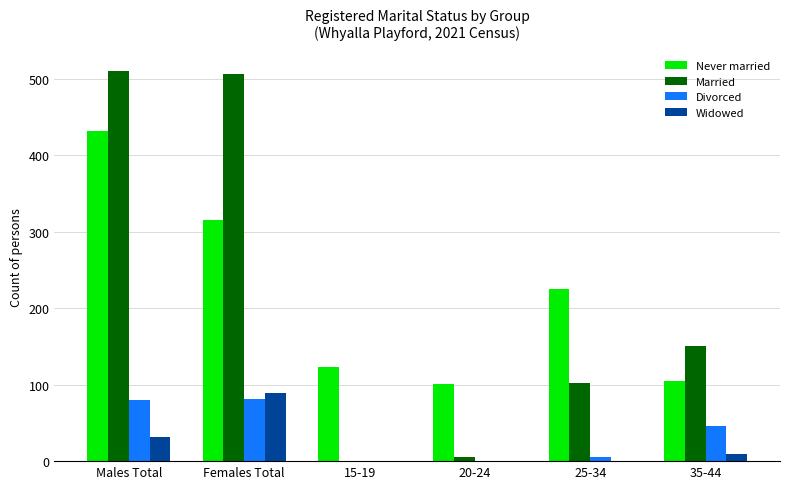

Where does the Married series first go above 150?

Males Total